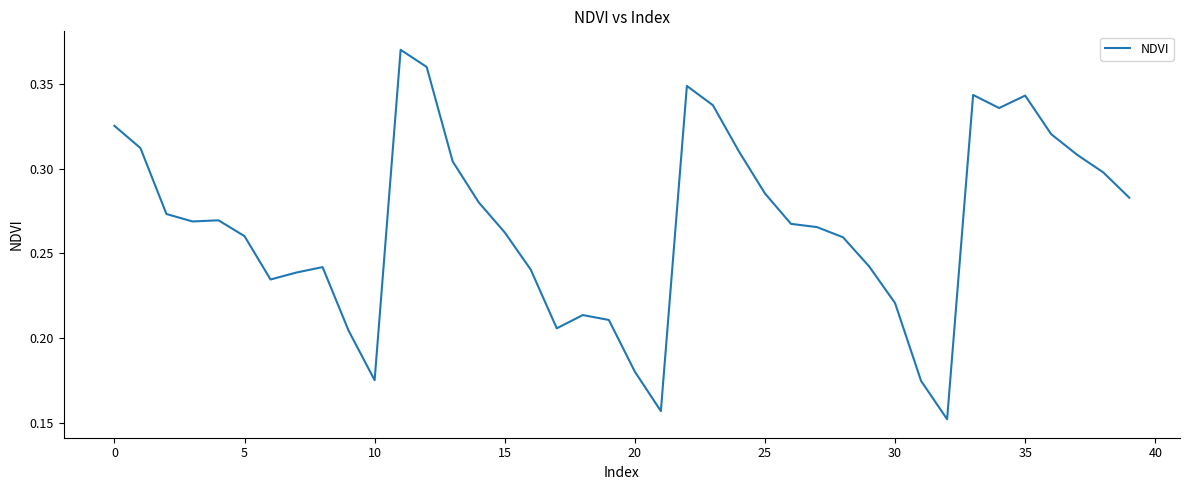

At which label is the value closest to 0?

32